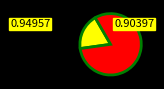

Does any single category account for the majority?

Yes